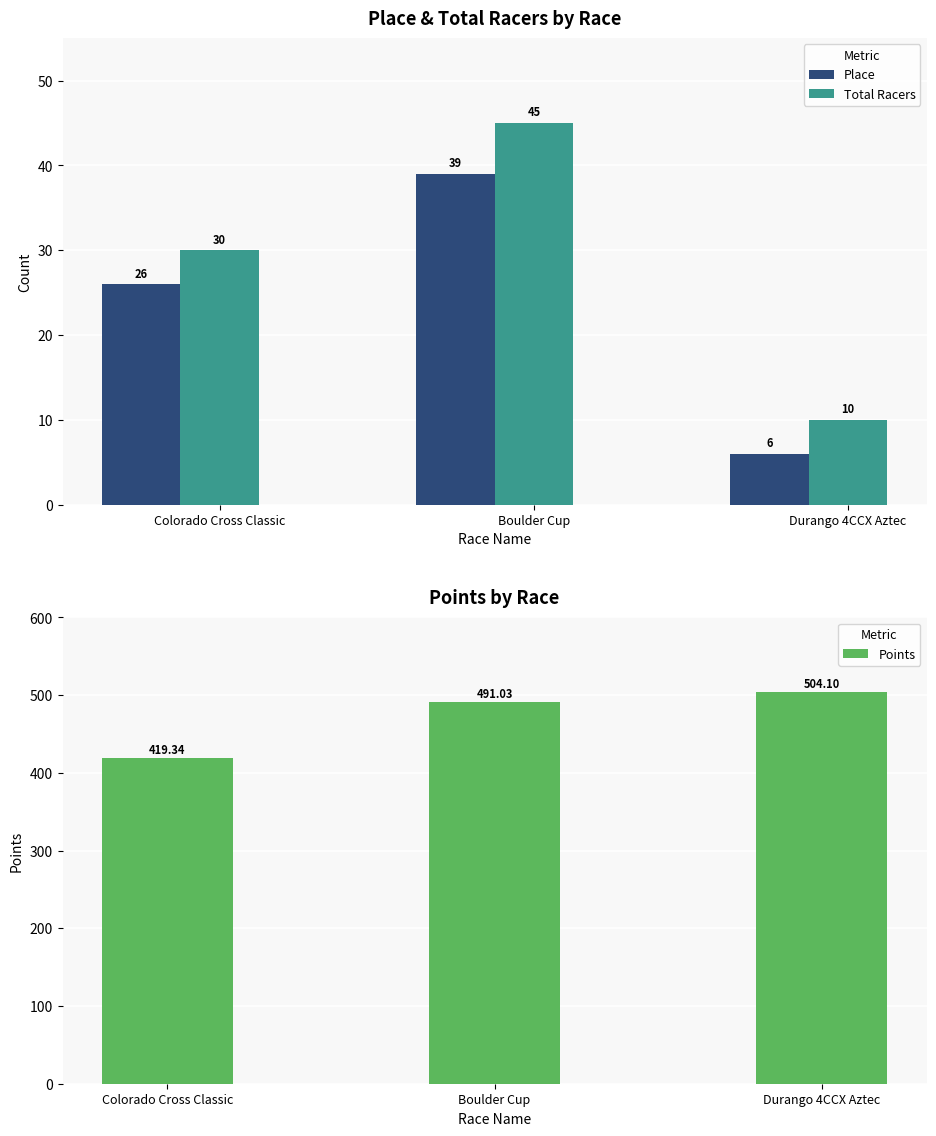

What is the sum of all Total Racers values?

85